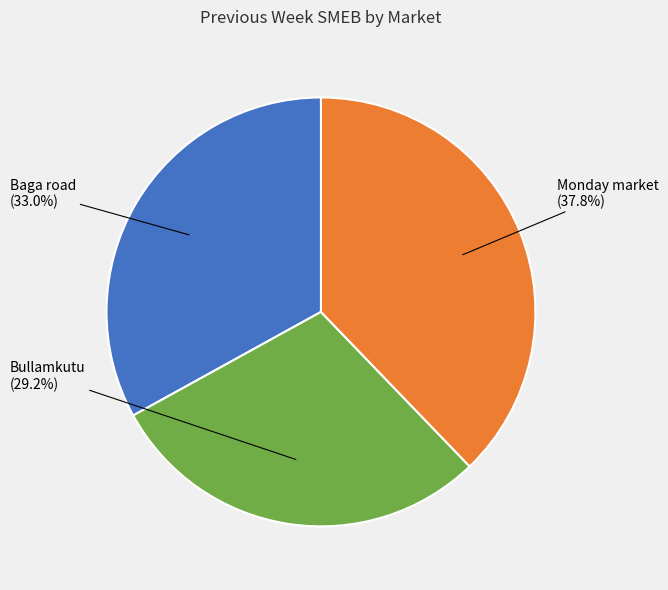

Does any single category account for the majority?

No